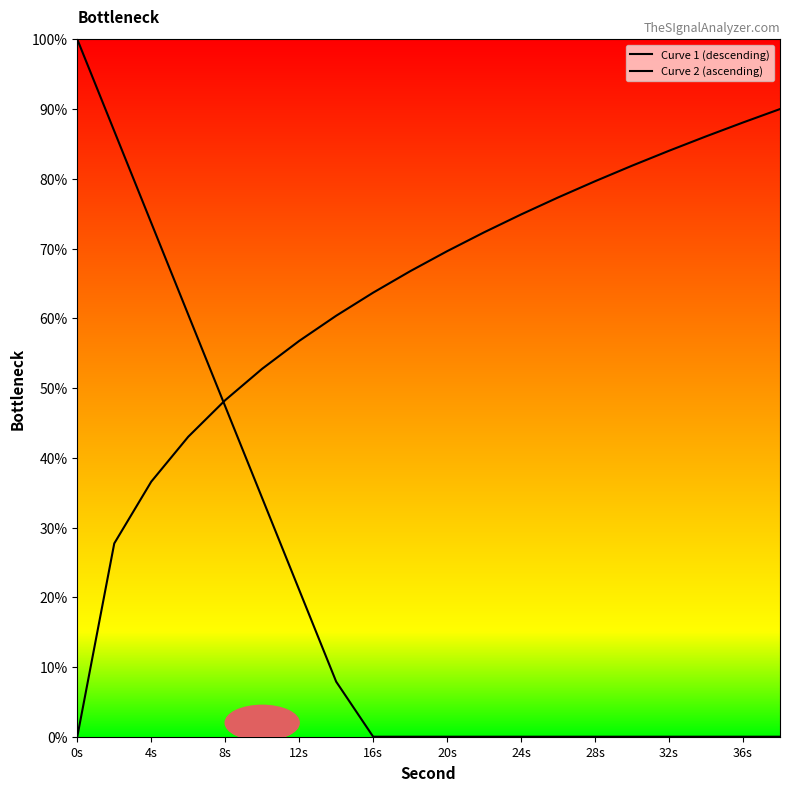

How many intersections are there between Curve 2 (ascending) and Curve 1 (descending)?

1